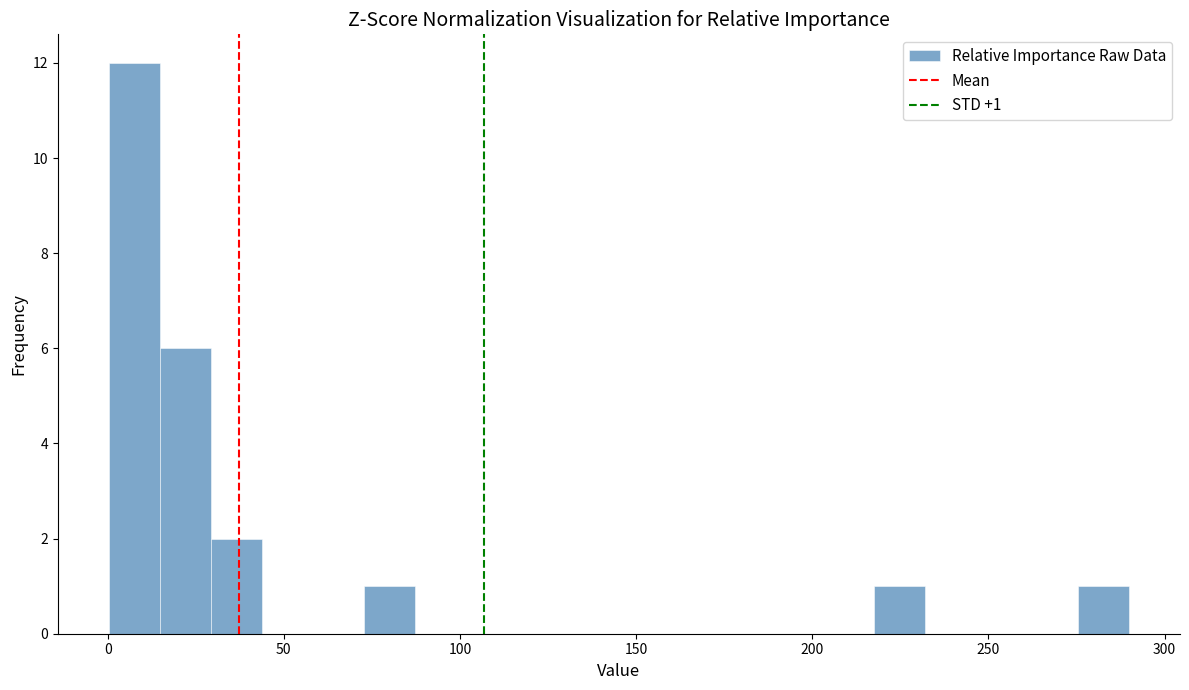

Around what value on the x-axis is the tallest bar? Give the approximate position of its centre, as read against the axis.

10